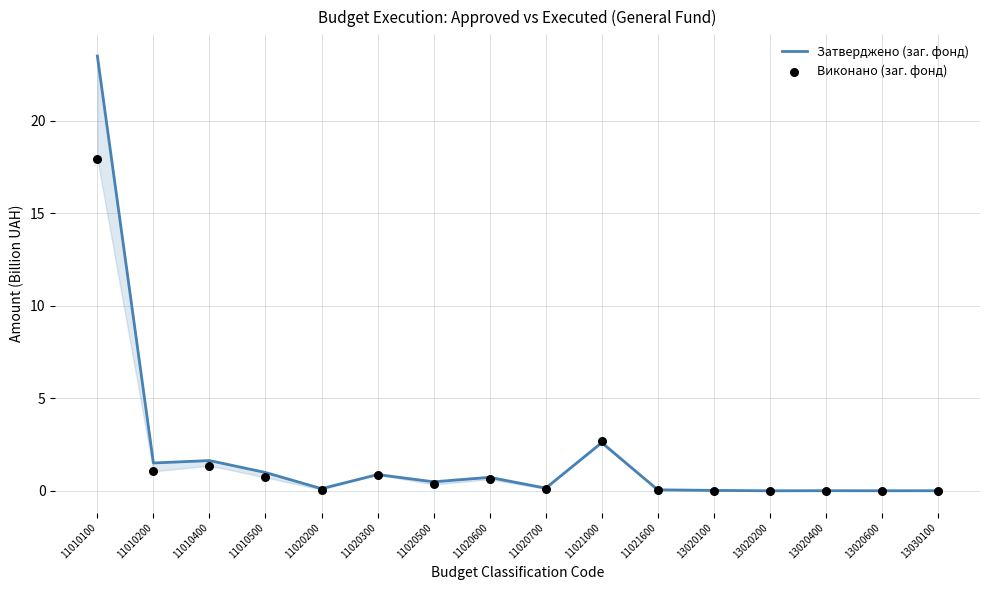

Which series has the largest total across all categories?

Затверджено (заг. фонд)